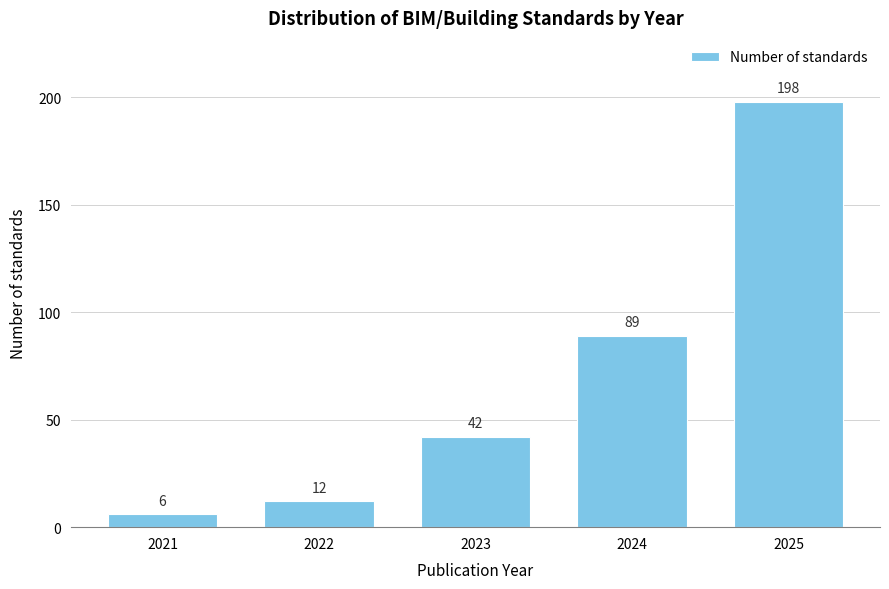

Reading left to right, transcribe all the data shown in this chart.

6	12	42	89	198